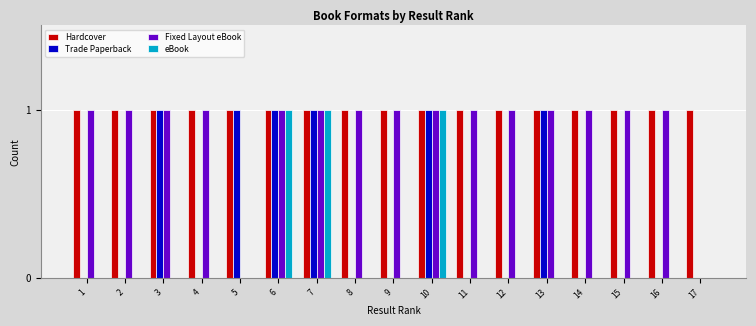

Reading left to right, list all the values displayed in this chart.

Hardcover: 1=1	2=1	3=1	4=1	5=1	6=1	7=1	8=1	9=1	10=1	11=1	12=1	13=1	14=1	15=1	16=1	17=1
Trade Paperback: 1=0	2=0	3=1	4=0	5=1	6=1	7=1	8=0	9=0	10=1	11=0	12=0	13=1	14=0	15=0	16=0	17=0
Fixed Layout eBook: 1=1	2=1	3=1	4=1	5=0	6=1	7=1	8=1	9=1	10=1	11=1	12=1	13=1	14=1	15=1	16=1	17=0
eBook: 1=0	2=0	3=0	4=0	5=0	6=1	7=1	8=0	9=0	10=1	11=0	12=0	13=0	14=0	15=0	16=0	17=0